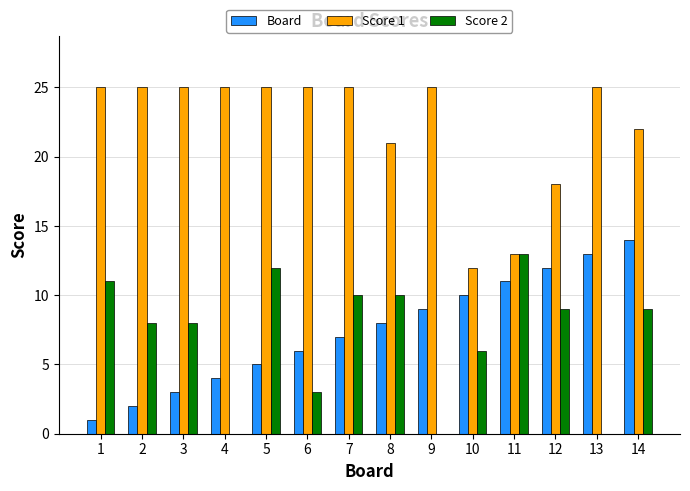

Reading right to left, list all the values displayed in this chart.

Board: 14	13	12	11	10	9	8	7	6	5	4	3	2	1
Score 1: 22	25	18	13	12	25	21	25	25	25	25	25	25	25
Score 2: 9	0	9	13	6	0	10	10	3	12	0	8	8	11